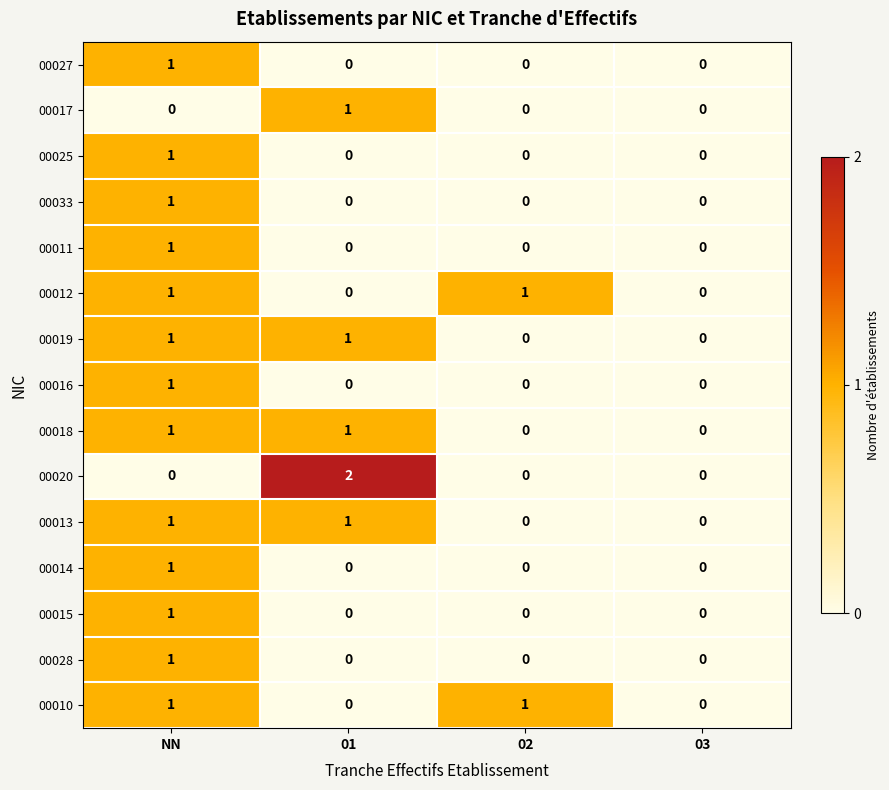

Which series changed the most between NN and 01?

00020